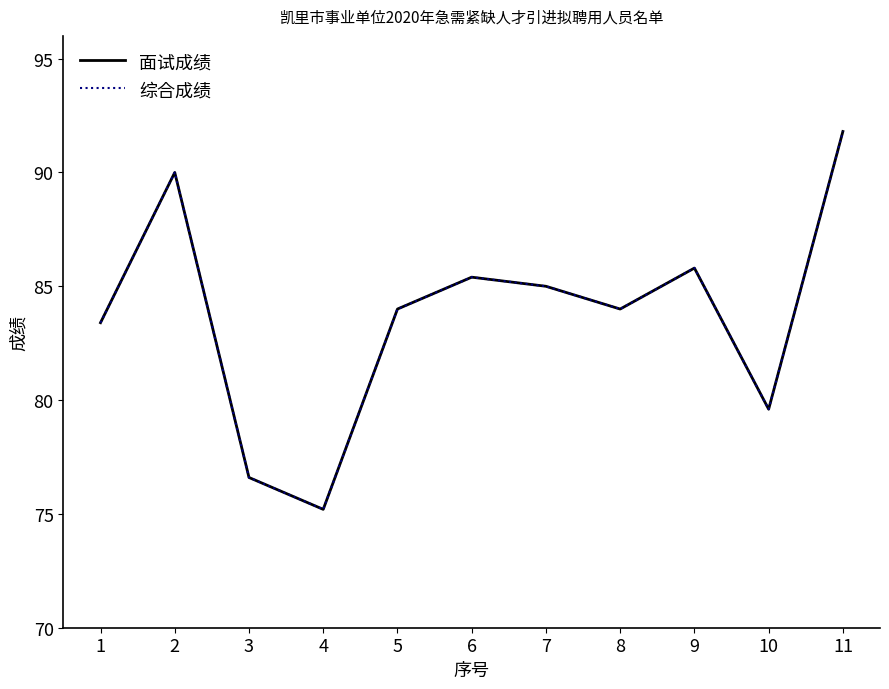

Is this an area chart (filled region under the line)?

No